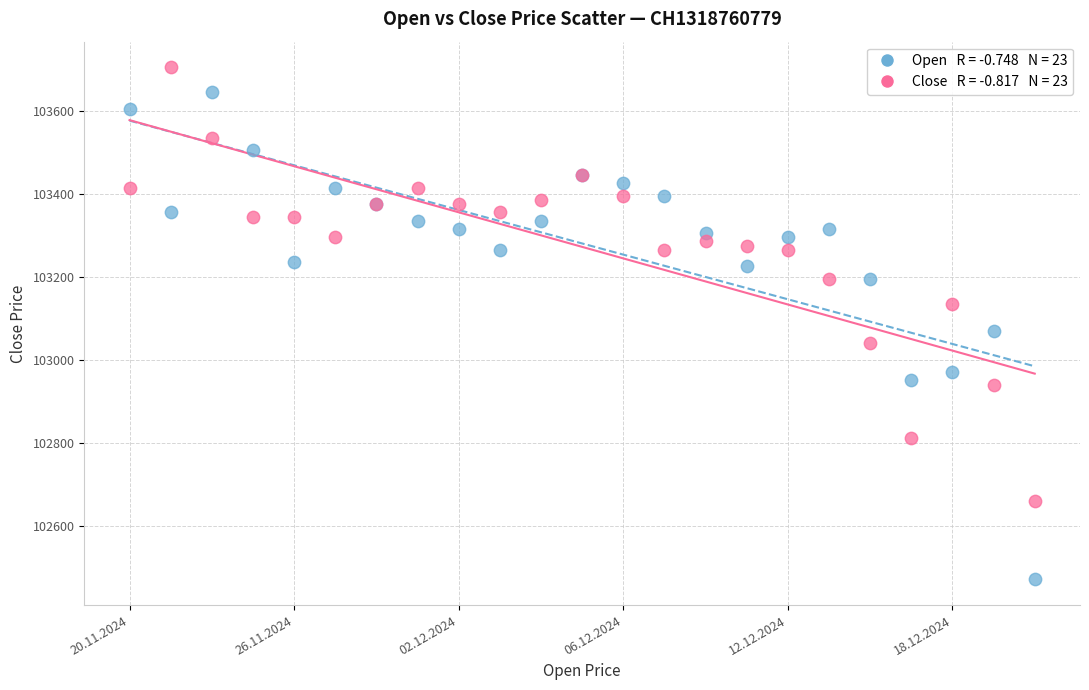

Across all series, what Y value is closest to 103087?

103070